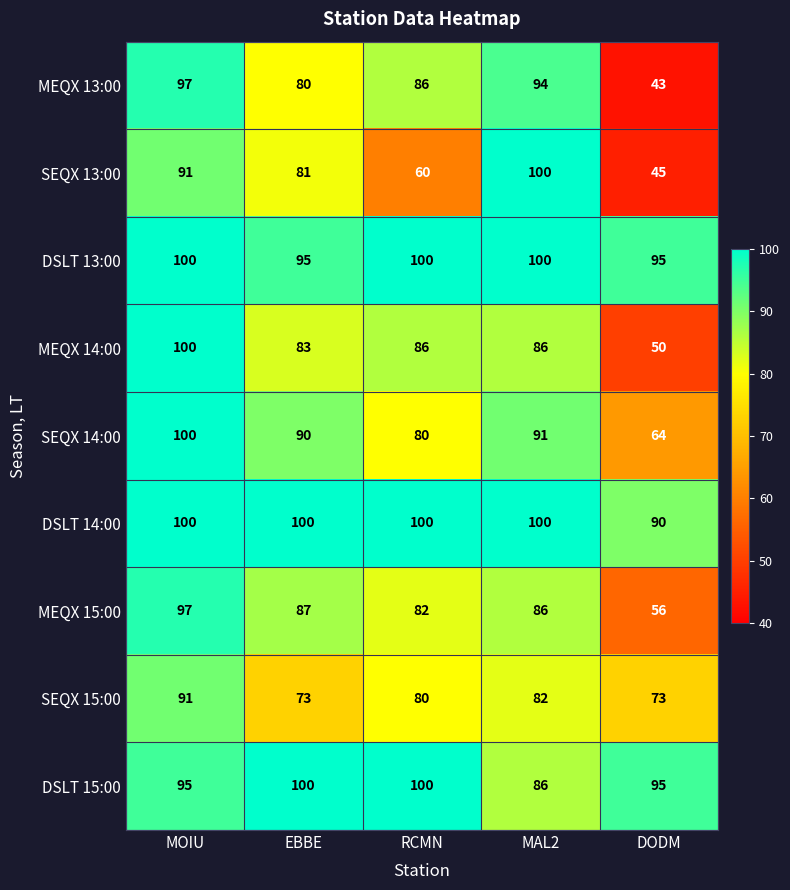

What is the difference between the maximum and second lowest values in the MEQX 13:00 series?

17